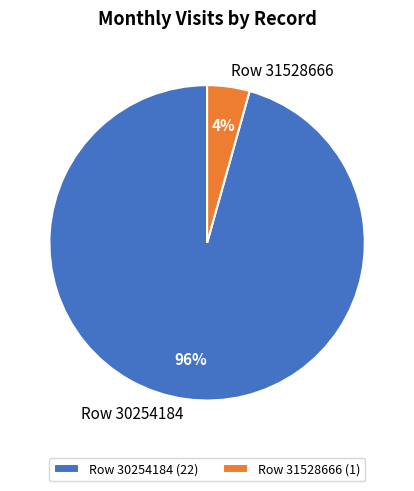

Rank the categories by value from lowest to highest.

Row 31528666, Row 30254184